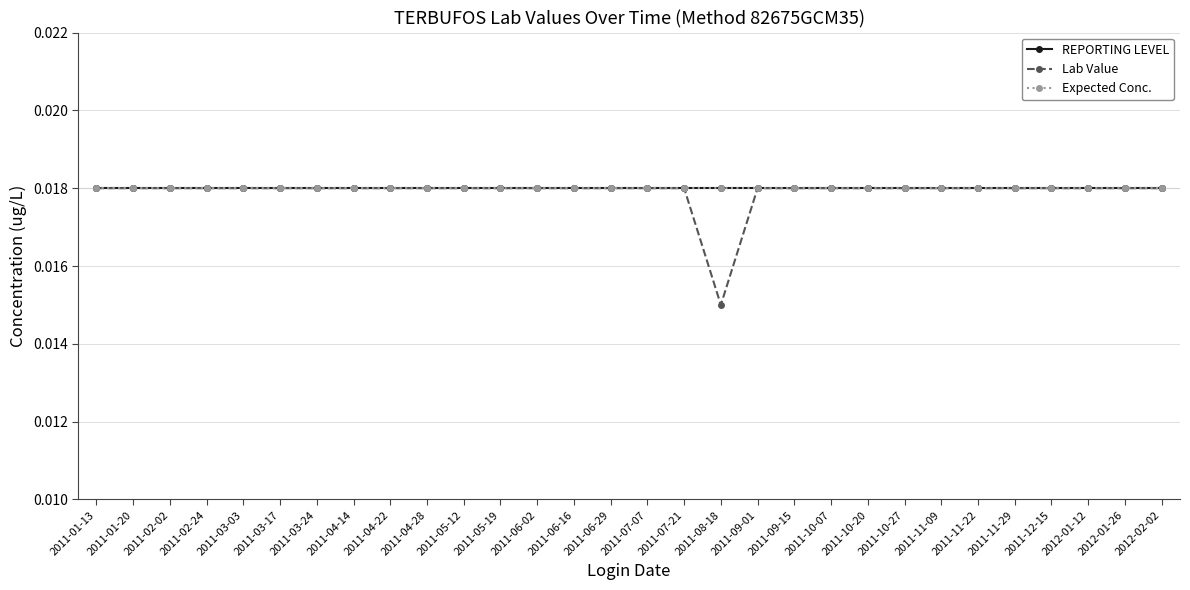

Which series has the largest range (max minus min)?

Lab Value